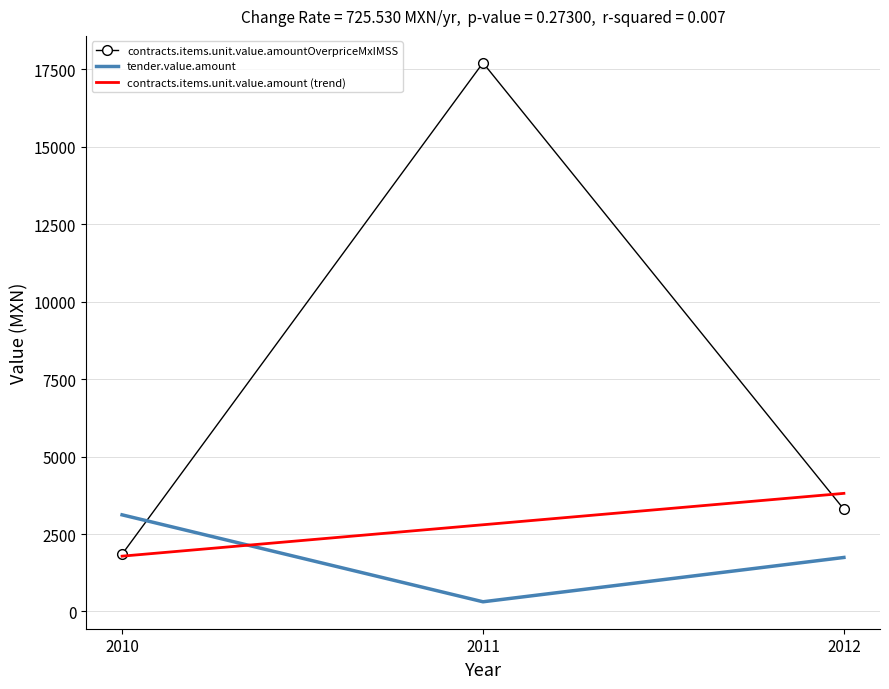

Between 2010 and 2011, which series saw the biggest shift?

contracts.items.unit.value.amountOverpriceMxIMSS